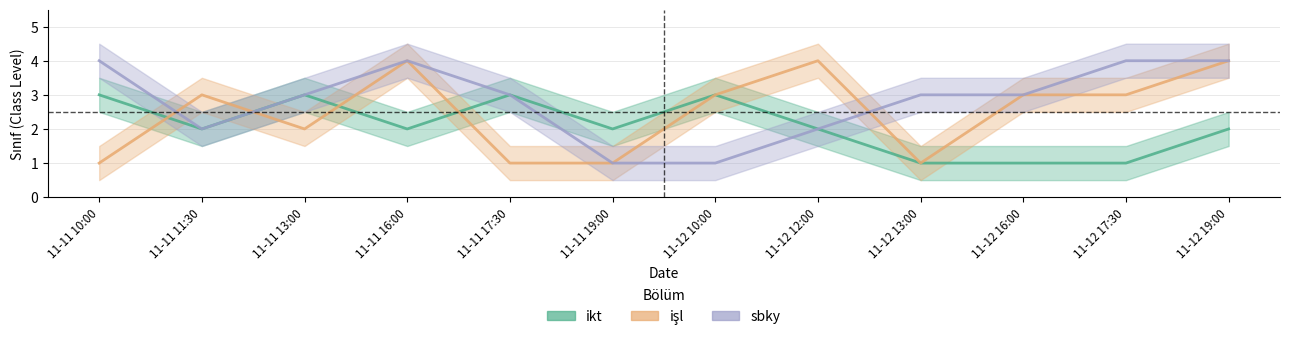

True or false: sbky and ikt intersect in this chart.

False